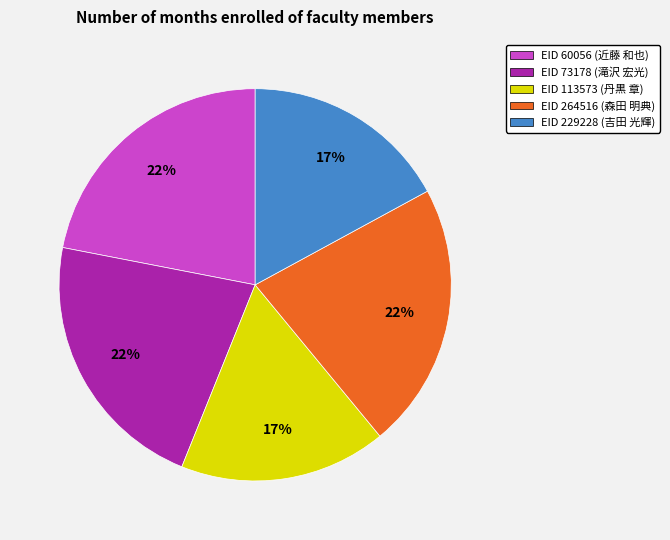

To the nearest percent, what is the average slice percentage?

20%